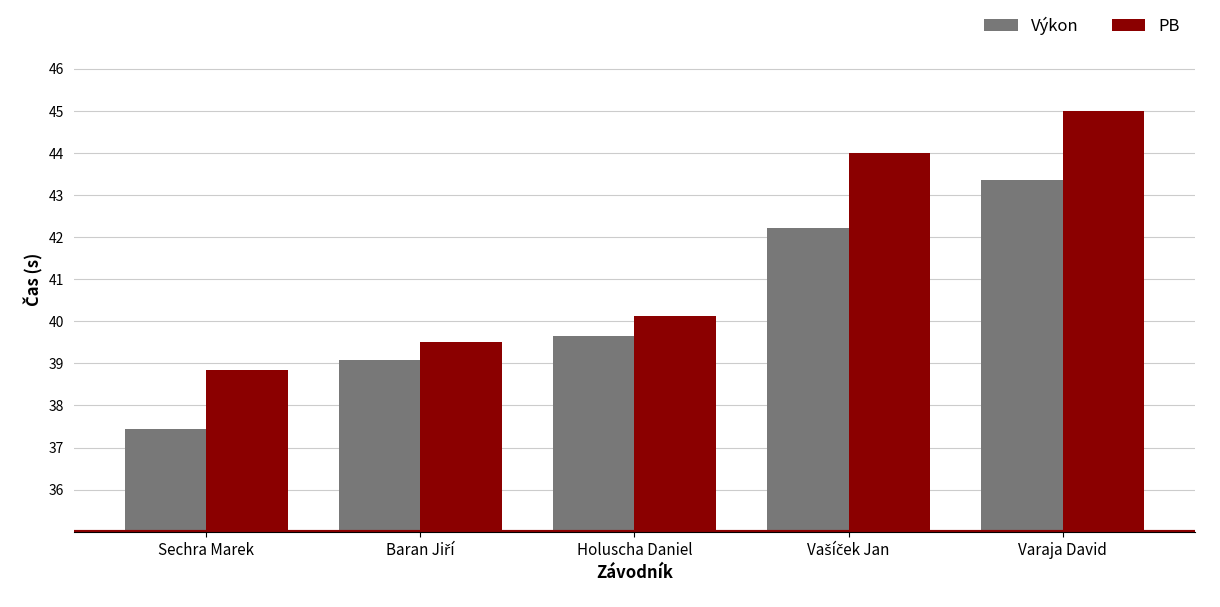

What is the difference between the maximum and minimum values in the PB series?

6.2